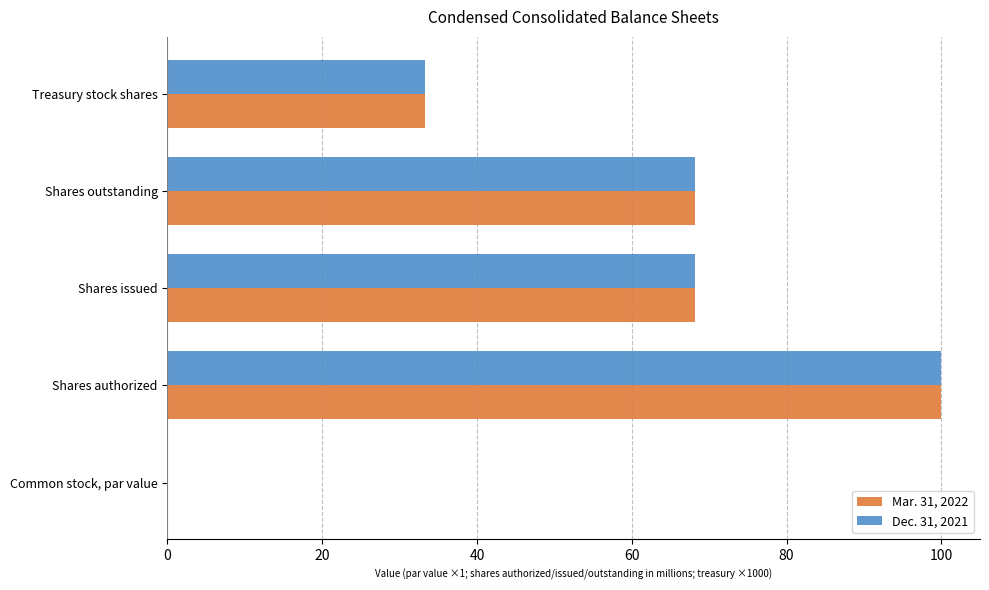

The Mar. 31, 2022 series shows 100.8 at Shares outstanding. True or false?

False